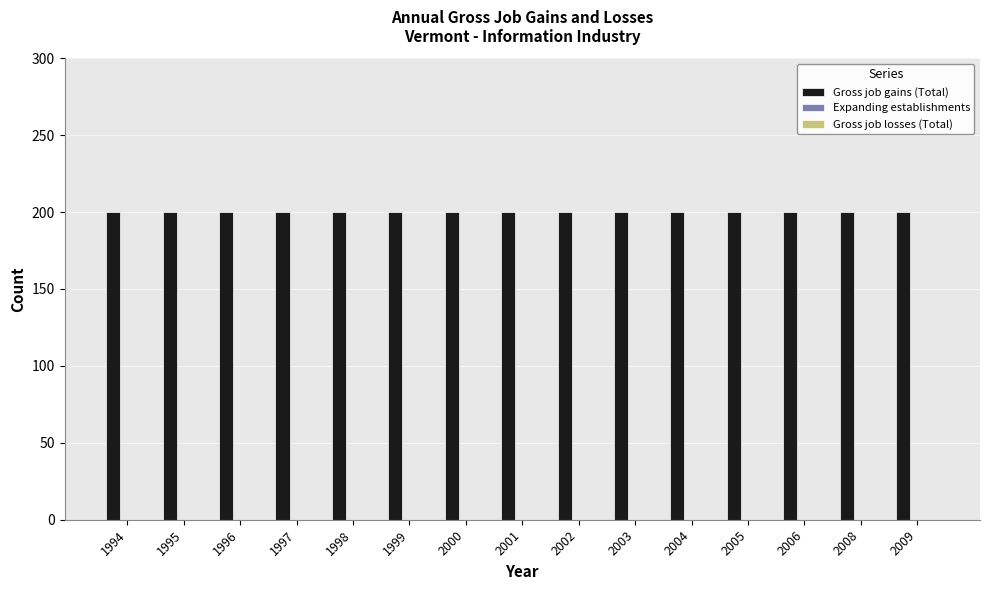

How many groups of bars are there?

15